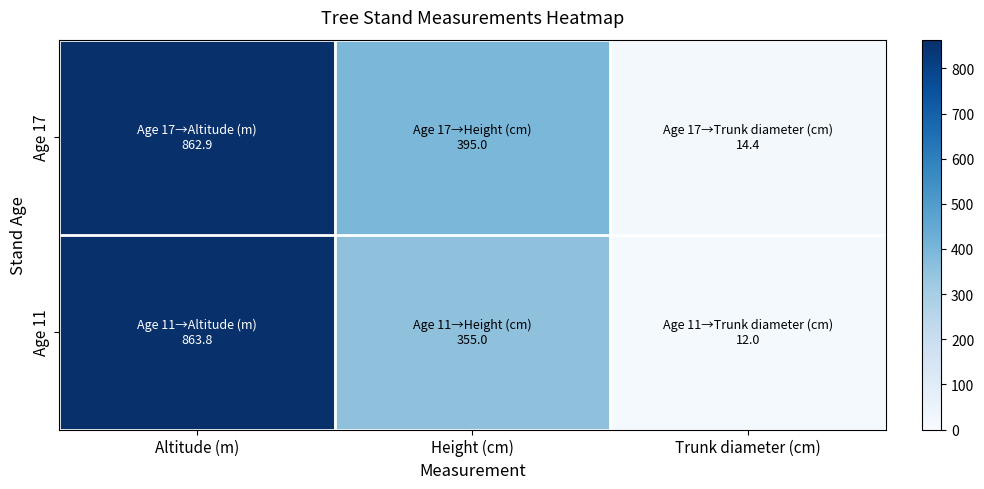

Reading left to right, extract all data points from this chart.

Age 11: Altitude (m)=863.8	Height (cm)=355.0	Trunk diameter (cm)=12.0
Age 17: Altitude (m)=862.9	Height (cm)=395.0	Trunk diameter (cm)=14.4